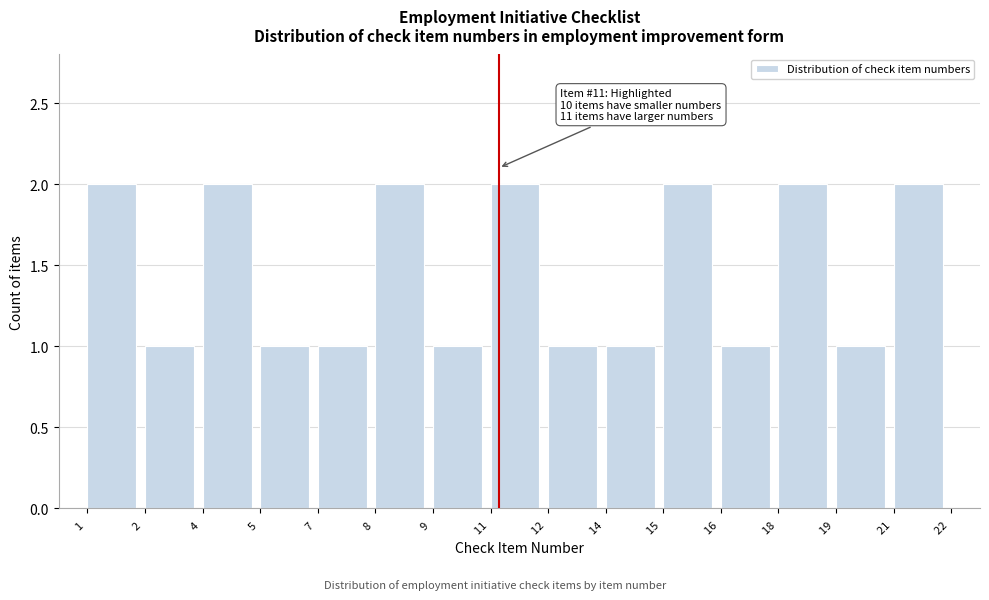

Reading right to left, list all the values displayed in this chart.

2	1	2	1	2	1	1	2	1	2	1	1	2	1	2